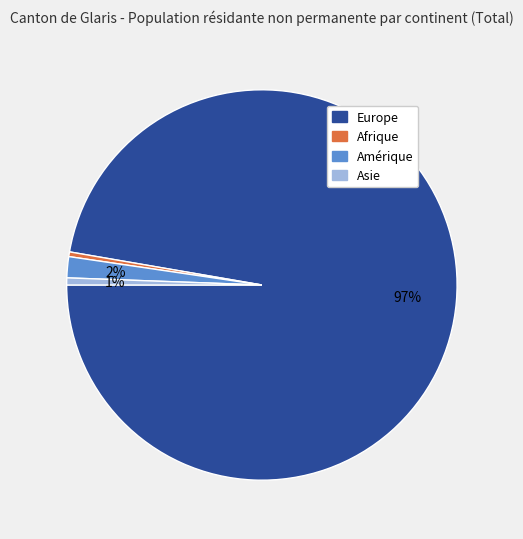

Is there a majority slice in this chart?

Yes